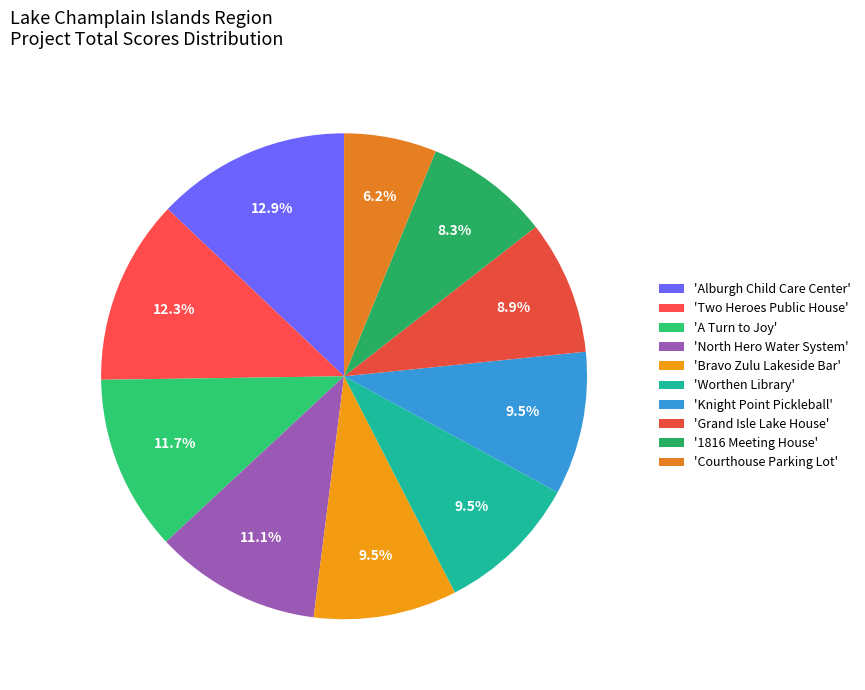

Is there a majority slice in this chart?

No